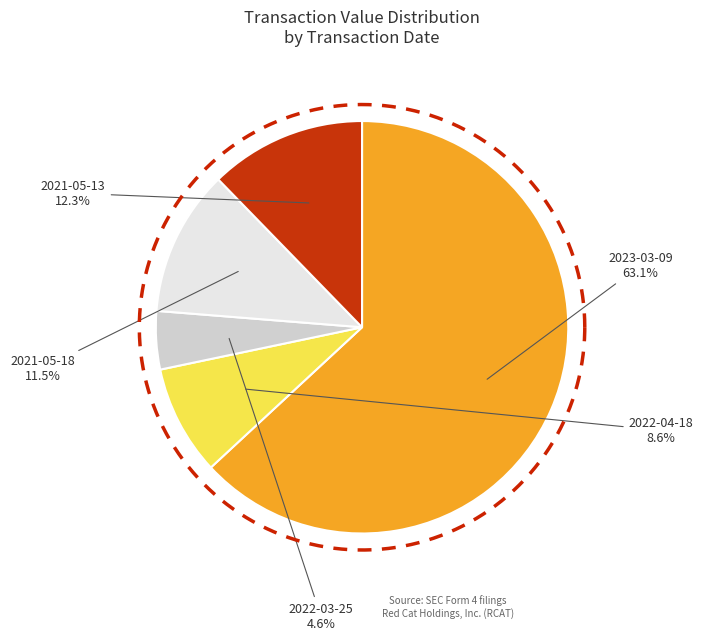

What is the majority slice?

2023-03-09